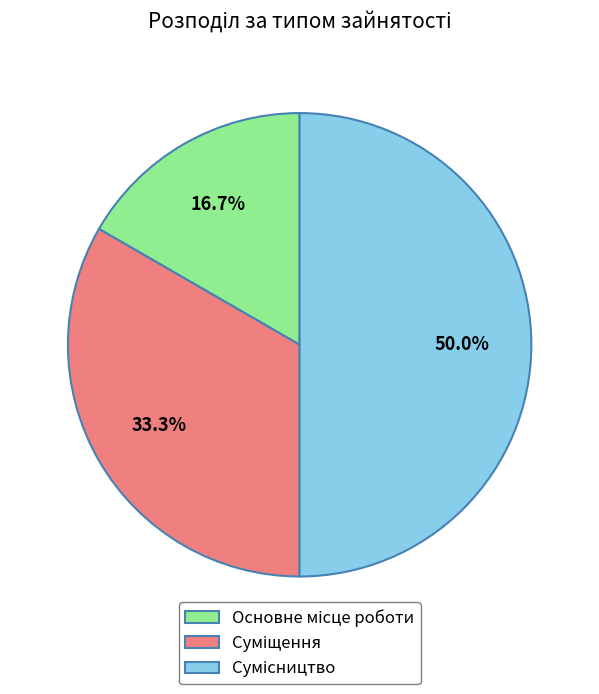

How many slices are in this pie chart?

3